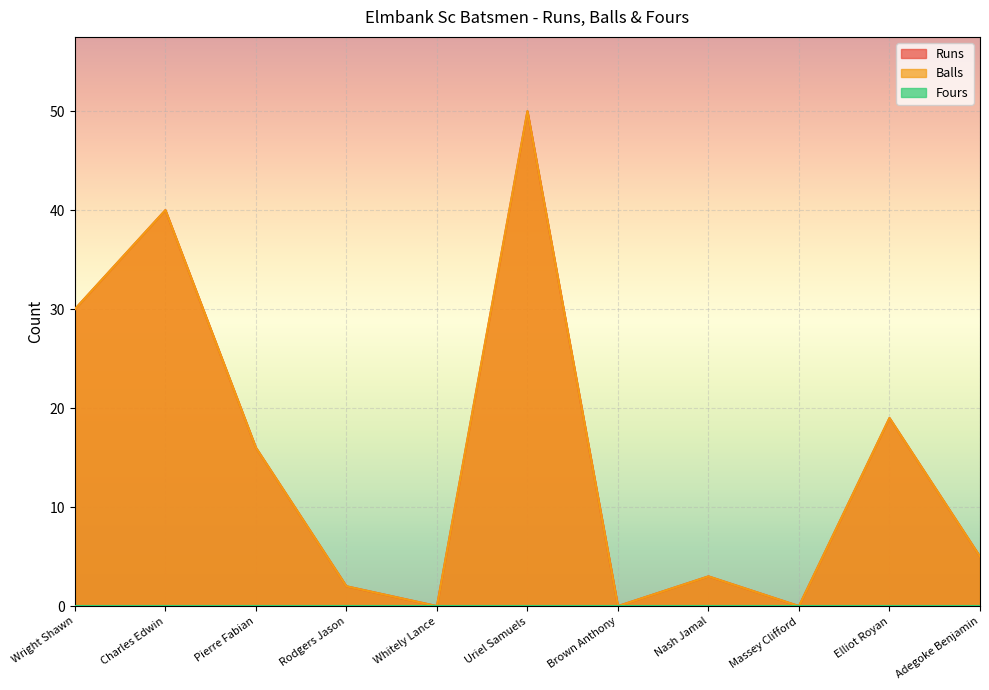

In Runs, how many points are lower than both neighbors (excluding endpoints)?

3